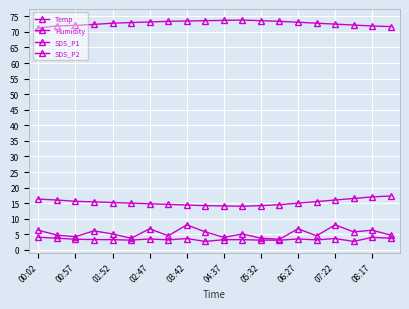

How many lines are shown in the chart?

4